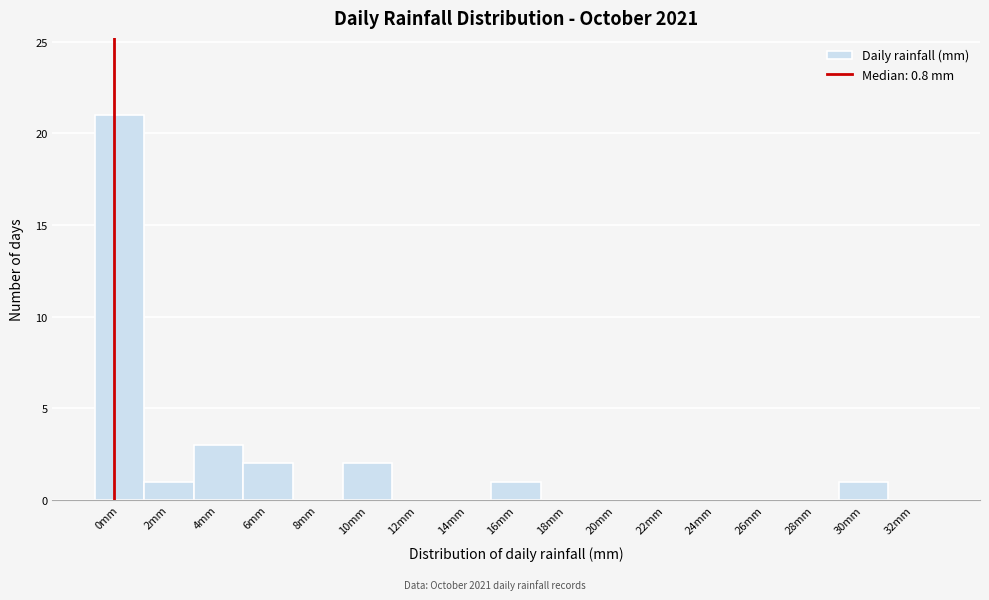

Reading left to right, list all the values displayed in this chart.

0mm=21	2mm=1	4mm=3	6mm=2	8mm=0	10mm=2	12mm=0	14mm=0	16mm=1	18mm=0	20mm=0	22mm=0	24mm=0	26mm=0	28mm=0	30mm=1	32mm=0